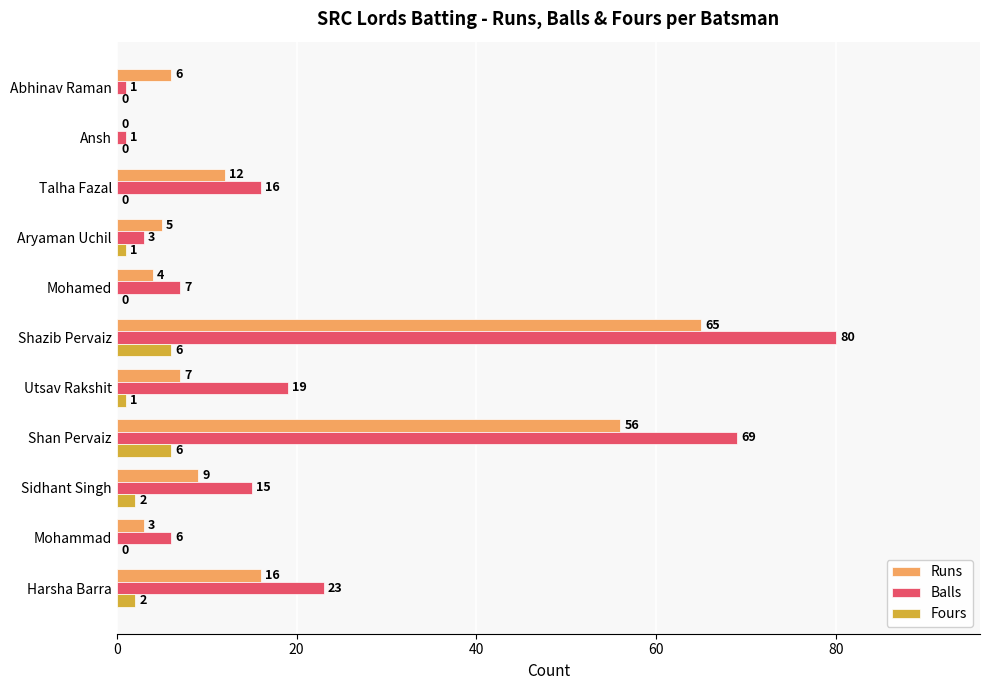

Between Mohammad and Talha Fazal, which series saw the biggest shift?

Balls